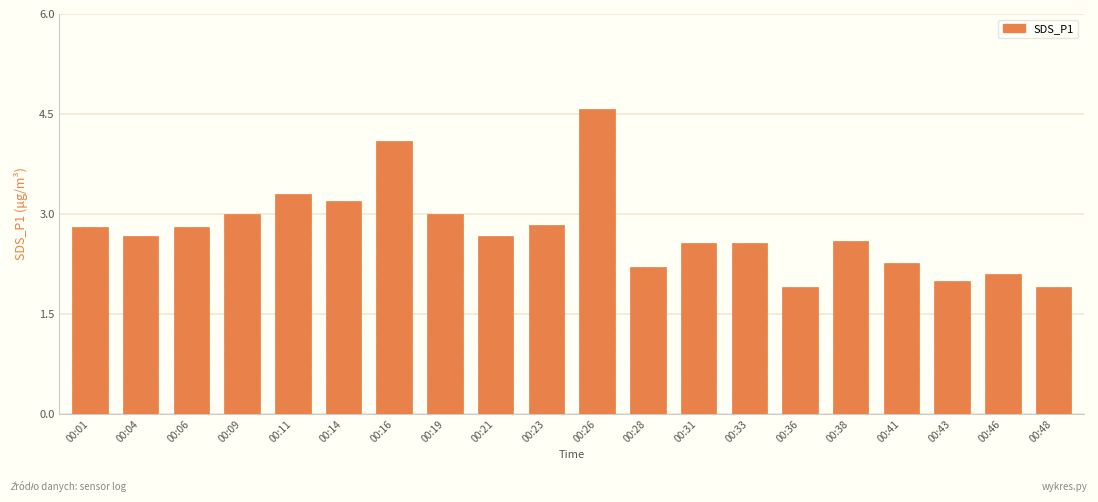

Which category has the highest value across all series?

00:26